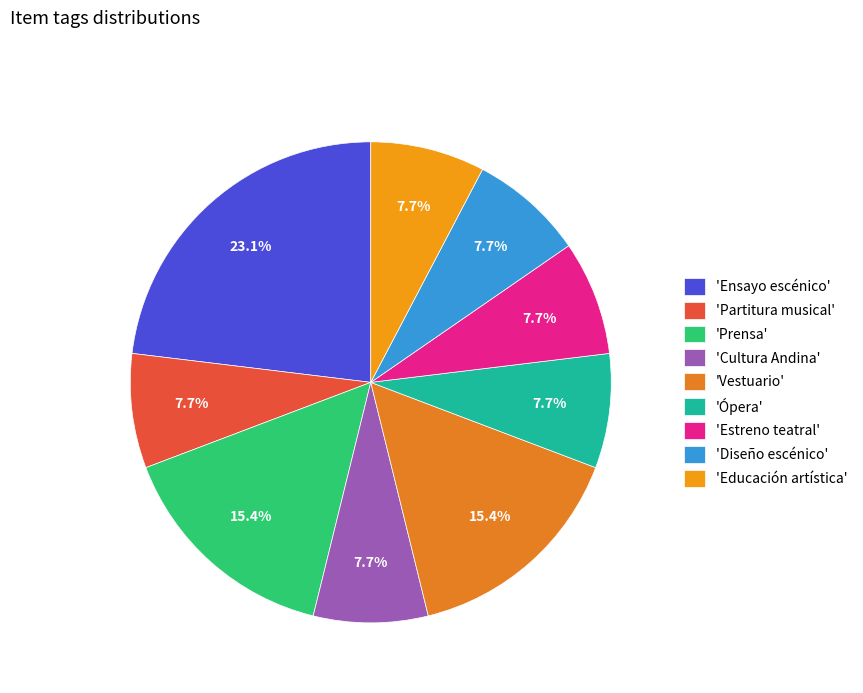

How many slices are in this pie chart?

9